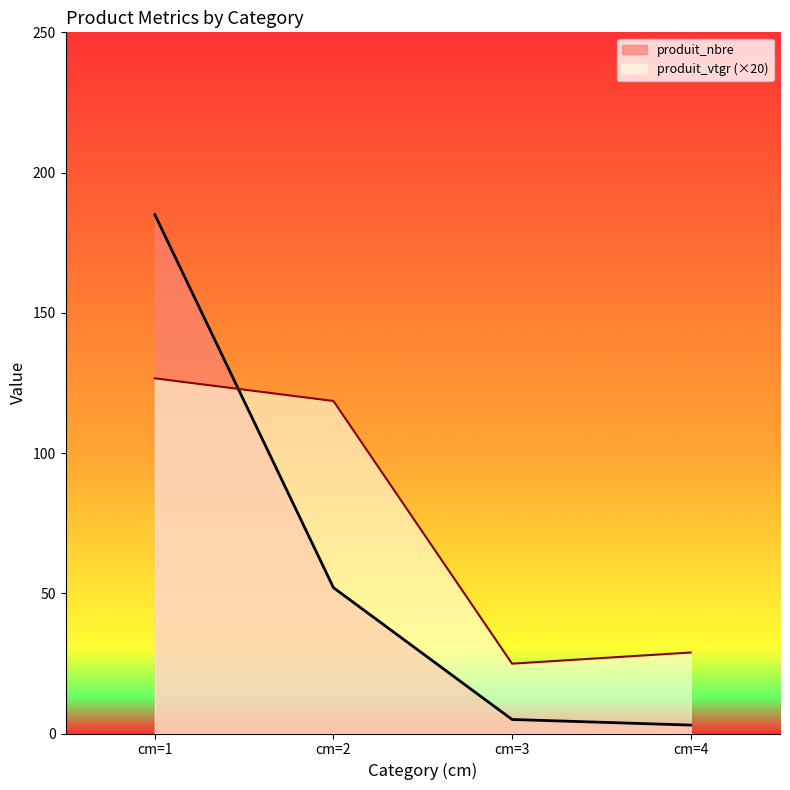

What is the value of the produit_nbre point at the 3rd from the left?

5.0